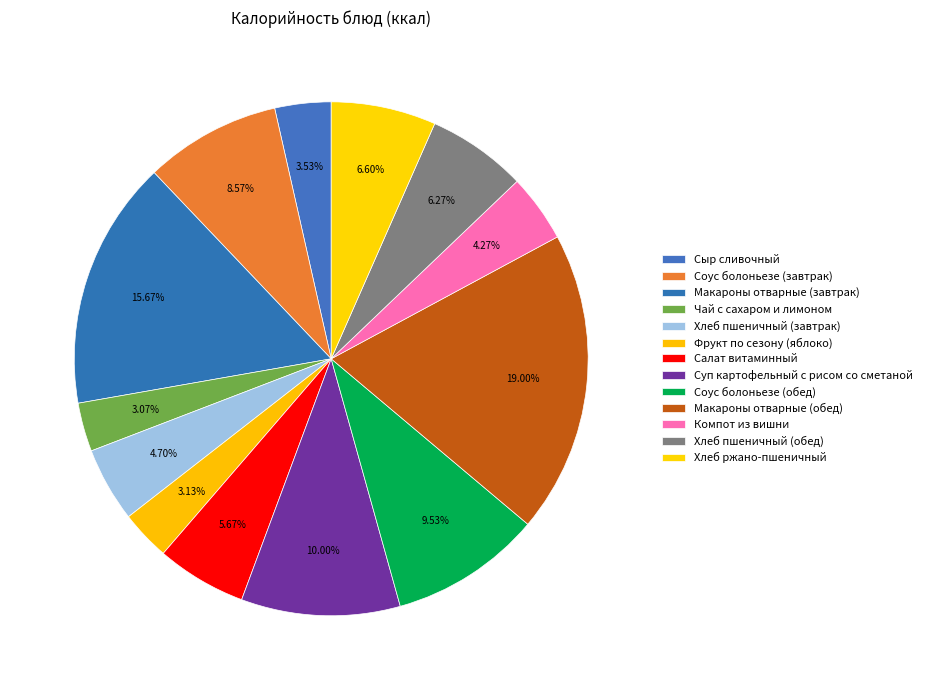

To the nearest percent, what is the average slice percentage?

8%